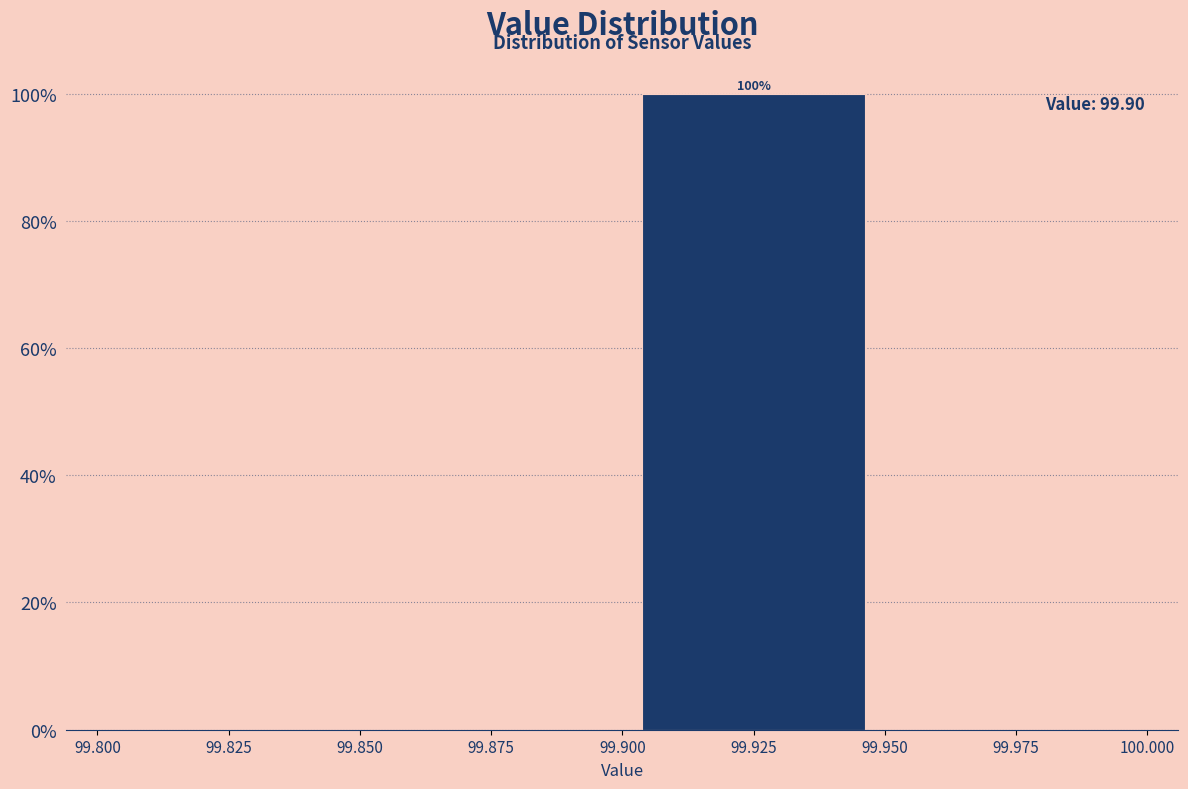

Over which range of the x-axis is the bar tallest?

99.900 to 99.950